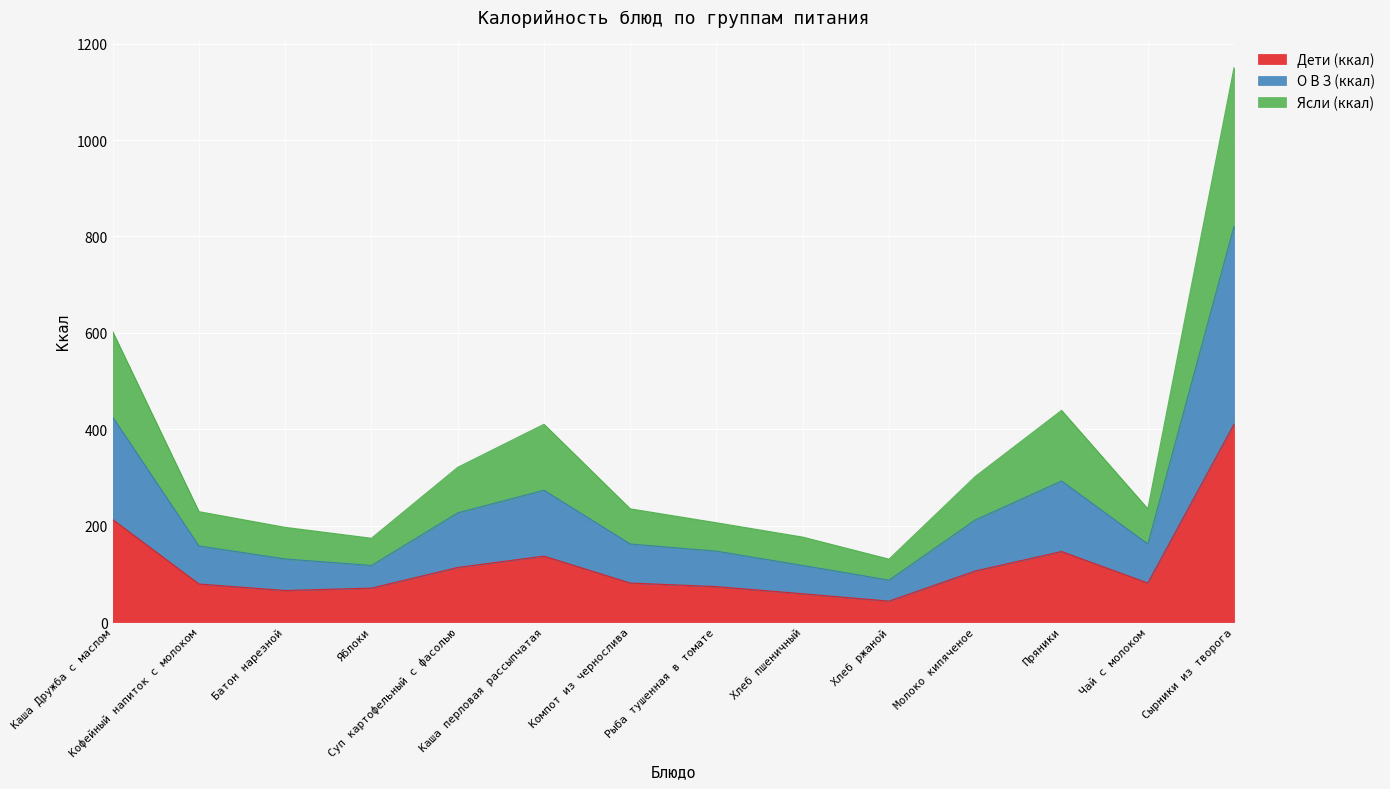

What is the maximum value for Дети (ккал)?

411.0